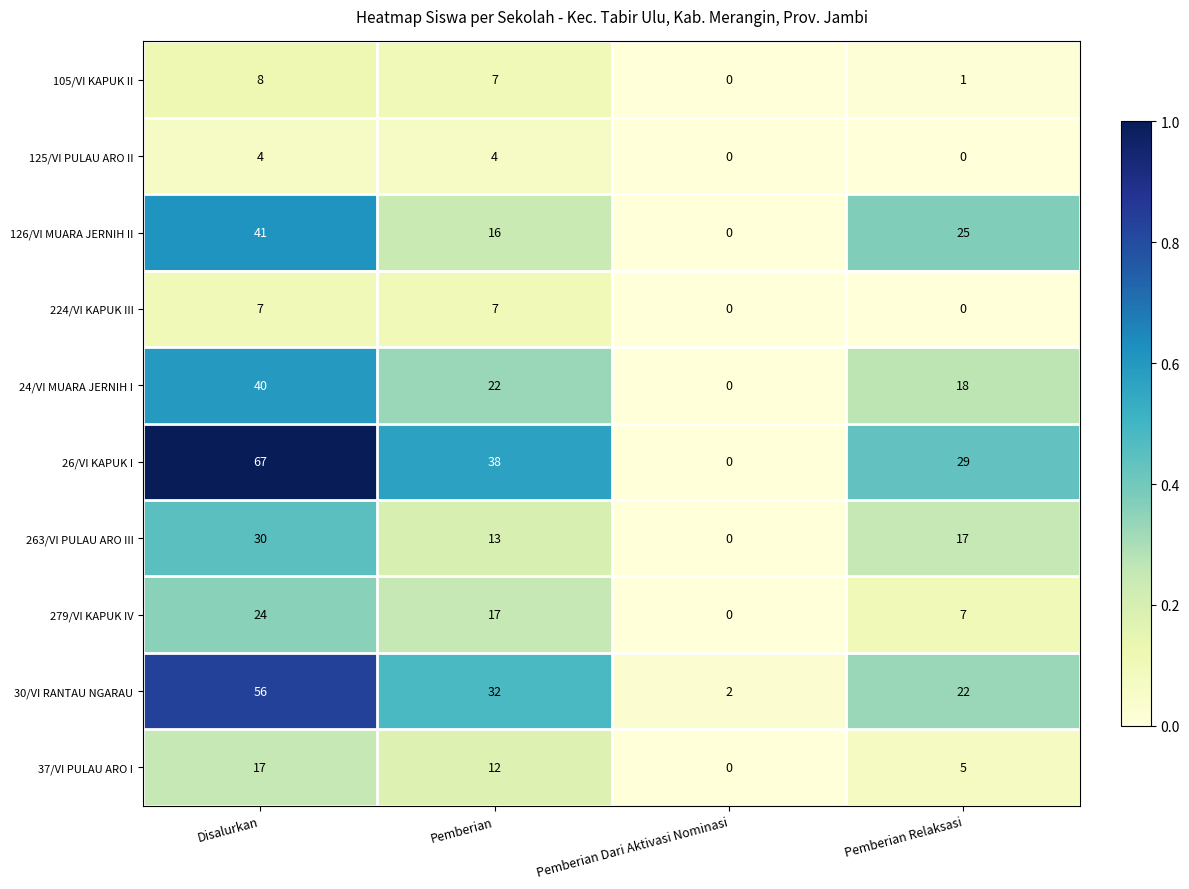

Rank the series by their maximum value, from lowest to highest.

125/VI PULAU ARO II, 224/VI KAPUK III, 105/VI KAPUK II, 37/VI PULAU ARO I, 279/VI KAPUK IV, 263/VI PULAU ARO III, 24/VI MUARA JERNIH I, 126/VI MUARA JERNIH II, 30/VI RANTAU NGARAU, 26/VI KAPUK I